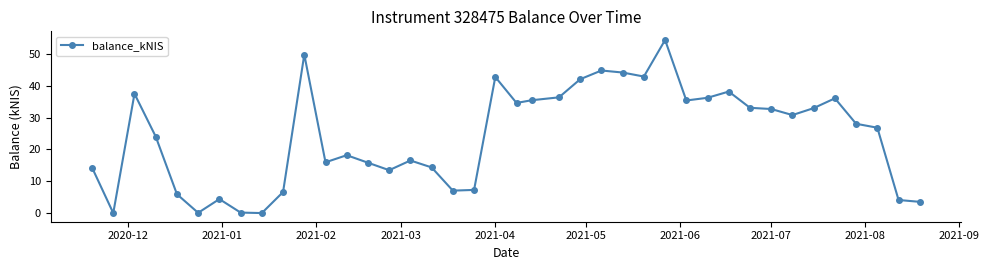

What is the greatest value displayed?

54.4